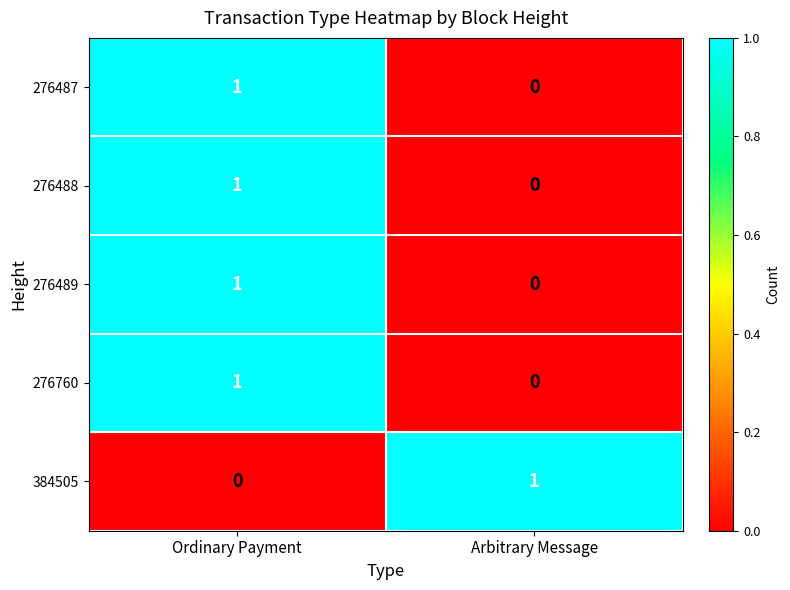

Where is 276489 nearest to the value 0?

Arbitrary Message